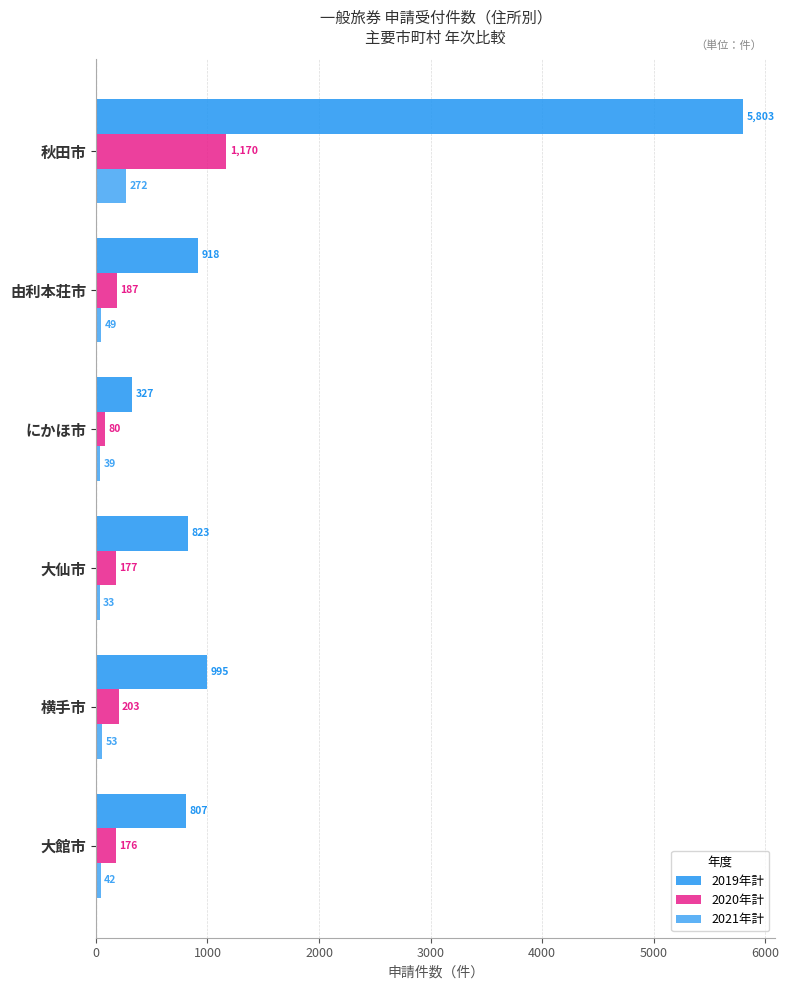

How many data points does each series have?

6